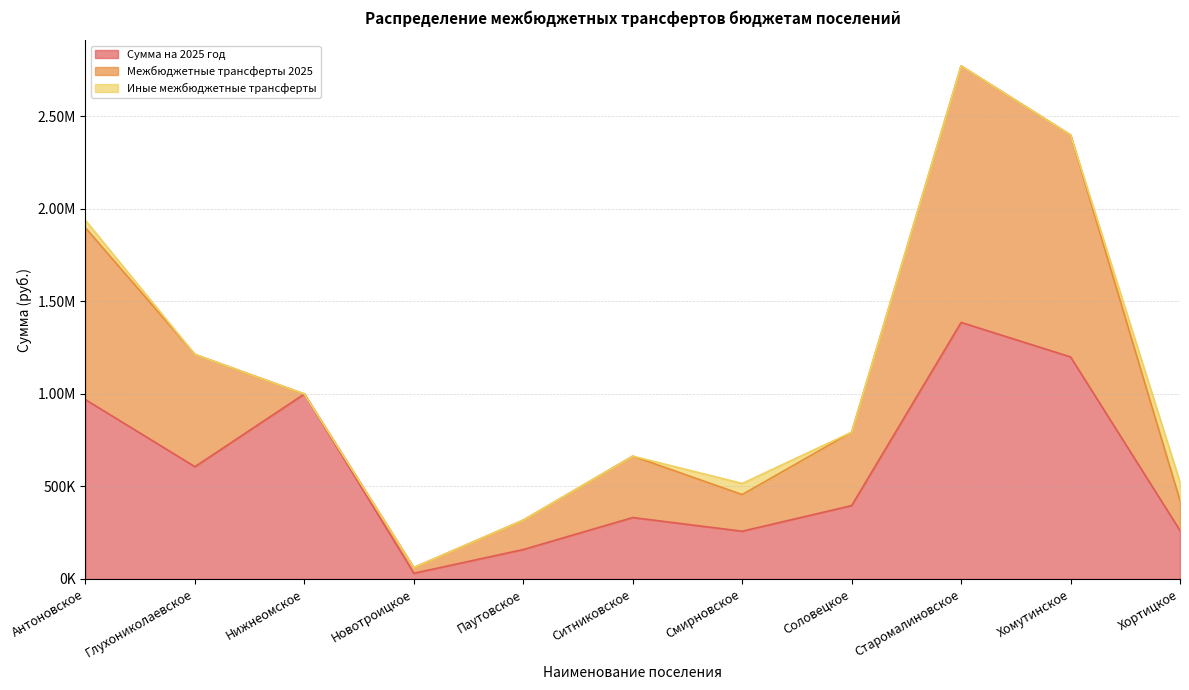

True or false: Иные межбюджетные трансферты and Межбюджетные трансферты 2025 intersect in this chart.

False